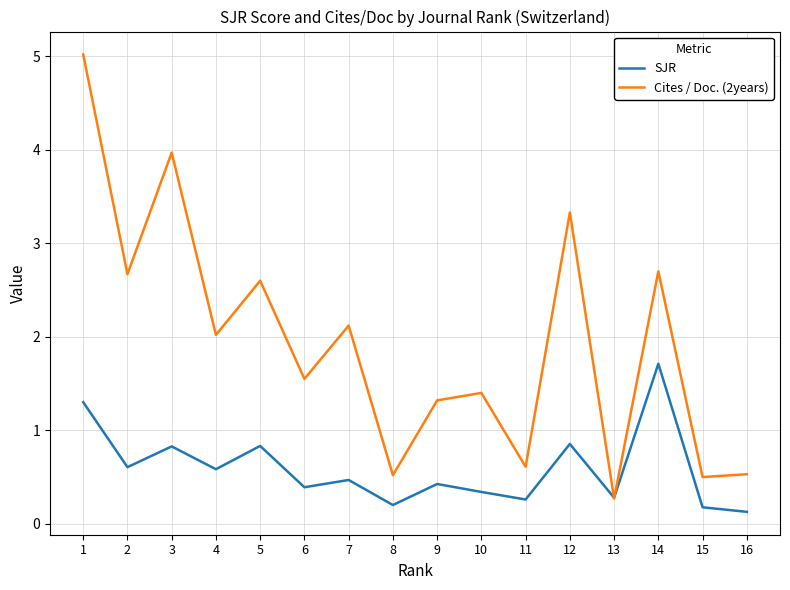

What is the difference between the SJR values at 10 and 4?

0.2